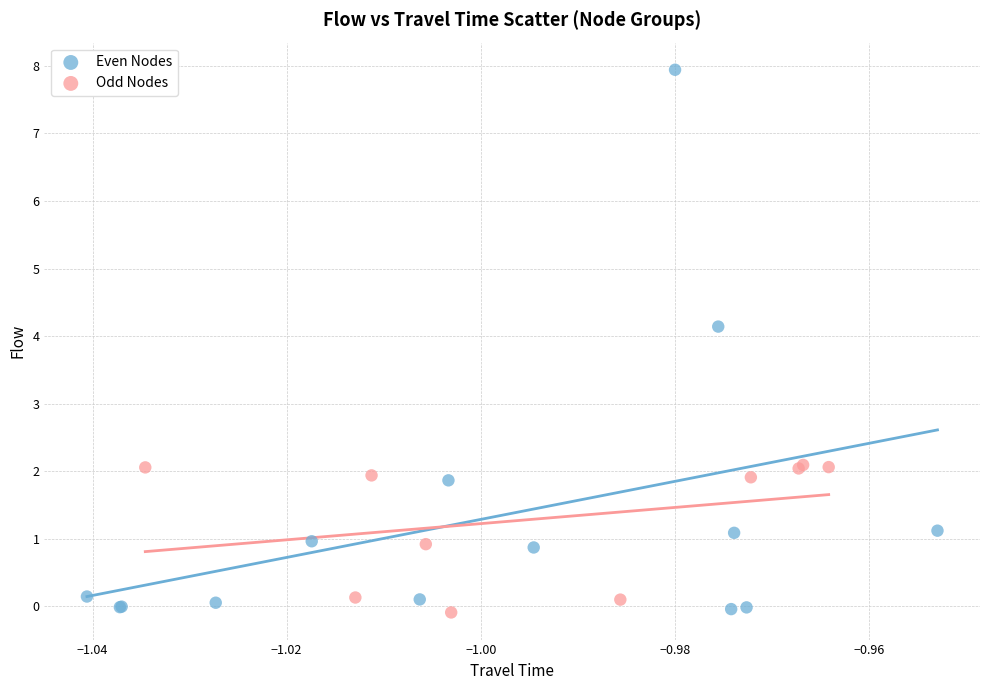

Which series has the largest Y range (max minus min)?

Even Nodes